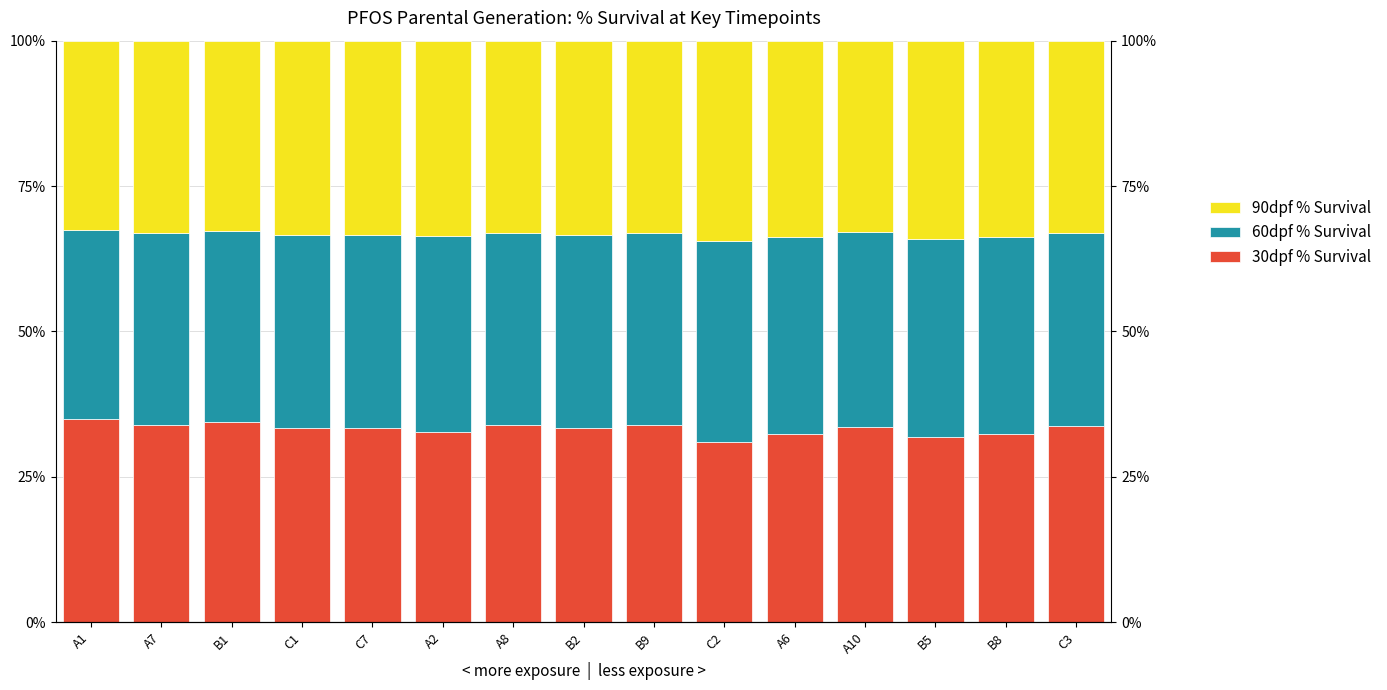

What is the difference between the 60dpf % Survival values at C2 and A8?

1.4